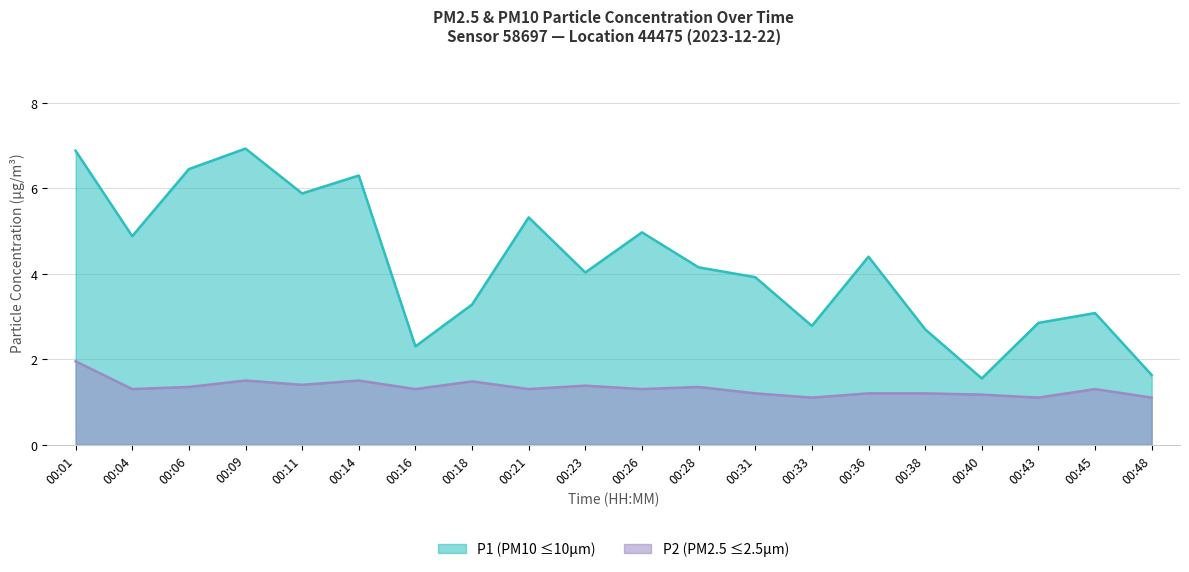

At which category is the sum across all series the highest?

00:01